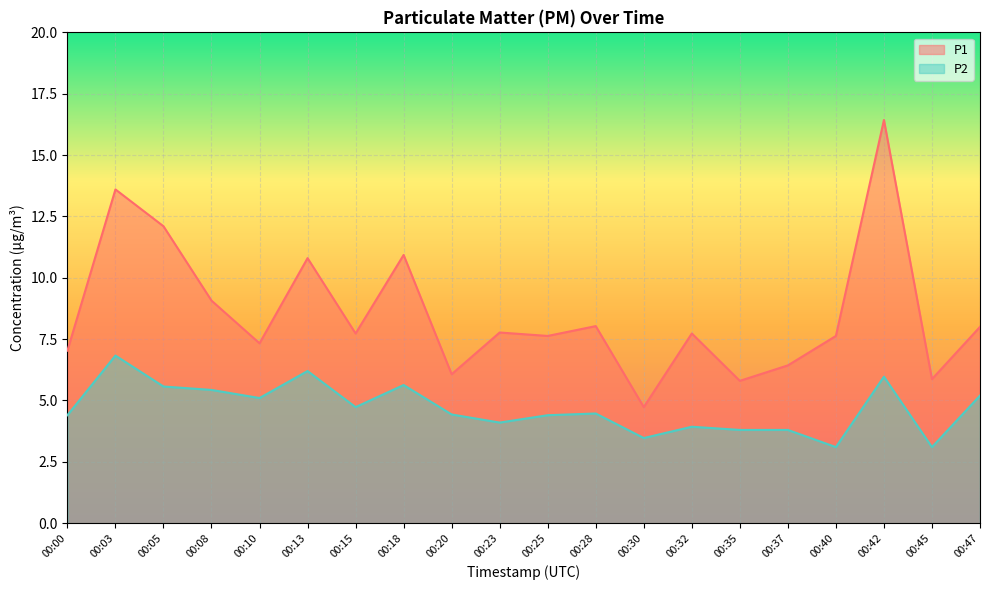

The P1 series shows 21.4 at 00:05. True or false?

False